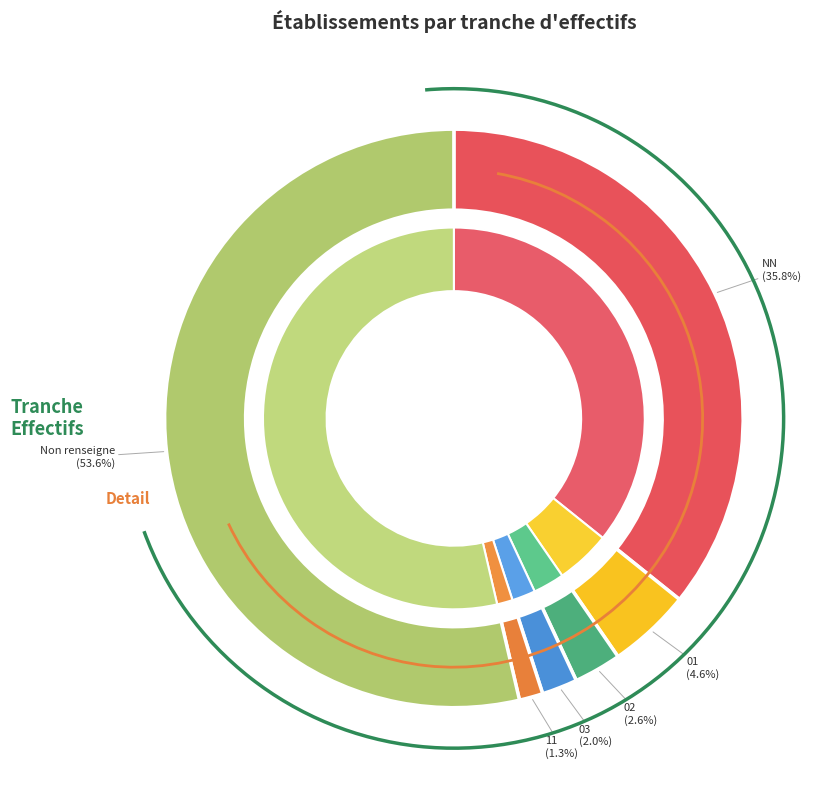

To the nearest percent, what is the average slice percentage?

17%